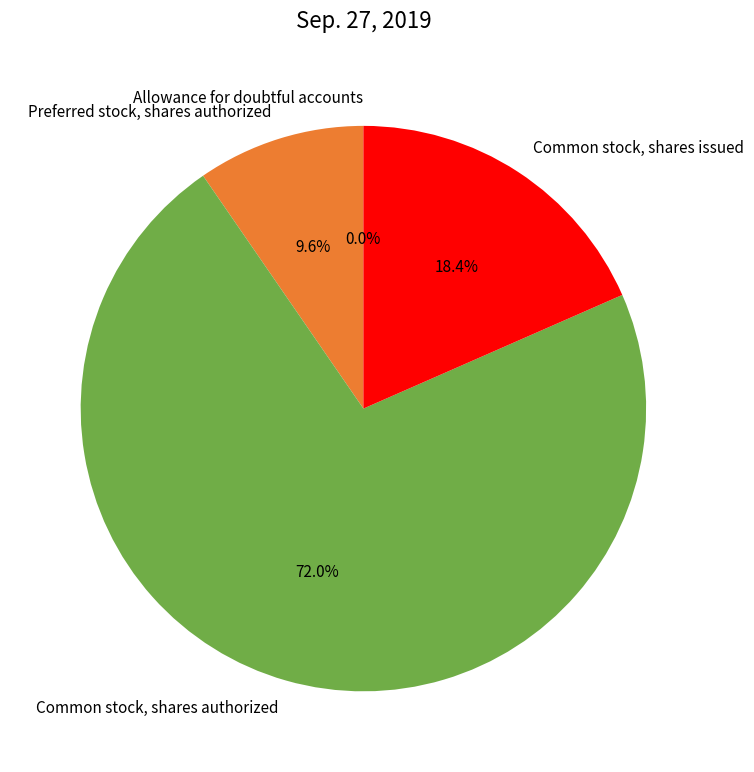

The Preferred stock, shares authorized slice represents 10% of the pie. True or false?

True